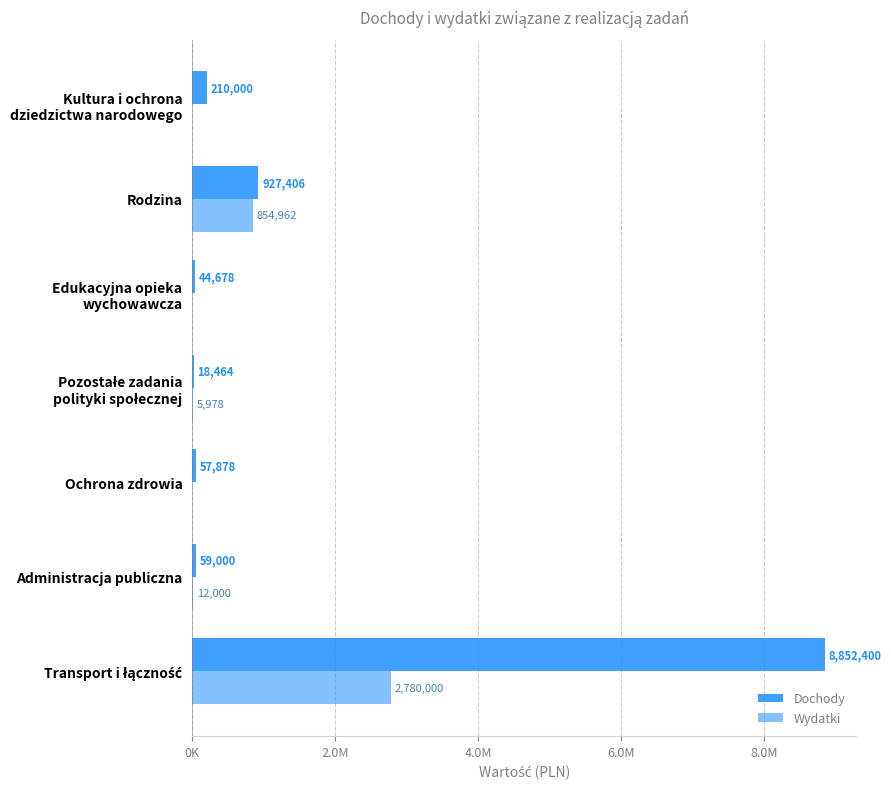

What is the difference between the second highest and minimum values in the Dochody series?

908942